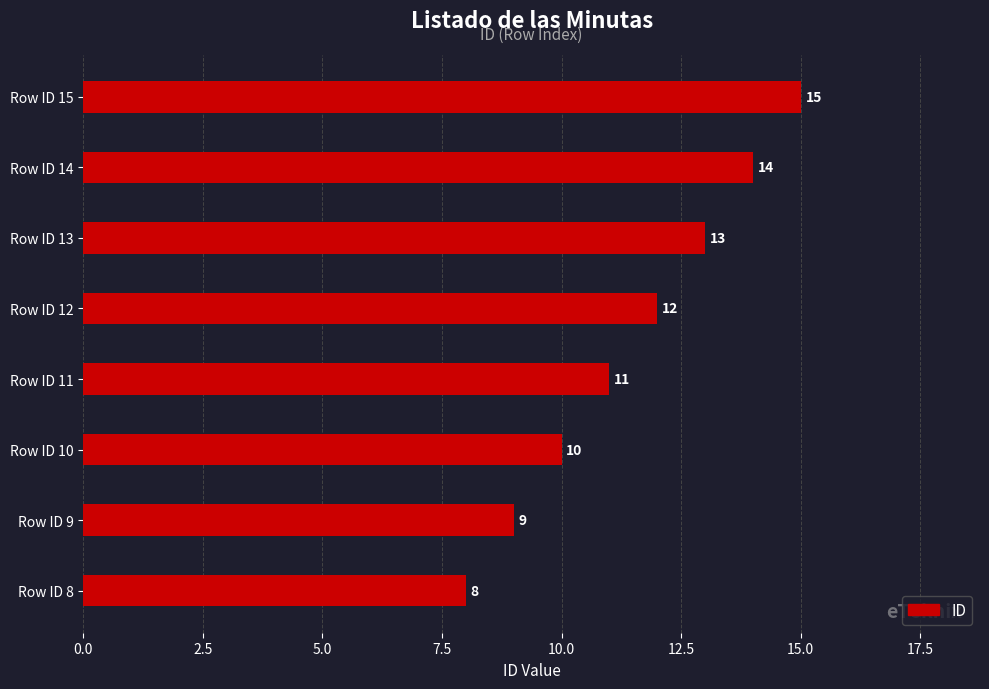

Rank the categories by value from highest to lowest.

Row ID 15, Row ID 14, Row ID 13, Row ID 12, Row ID 11, Row ID 10, Row ID 9, Row ID 8